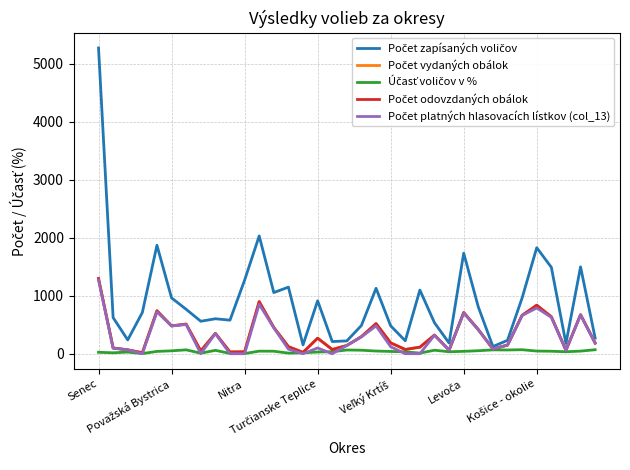

What is the maximum value shown in the chart?

5276.0